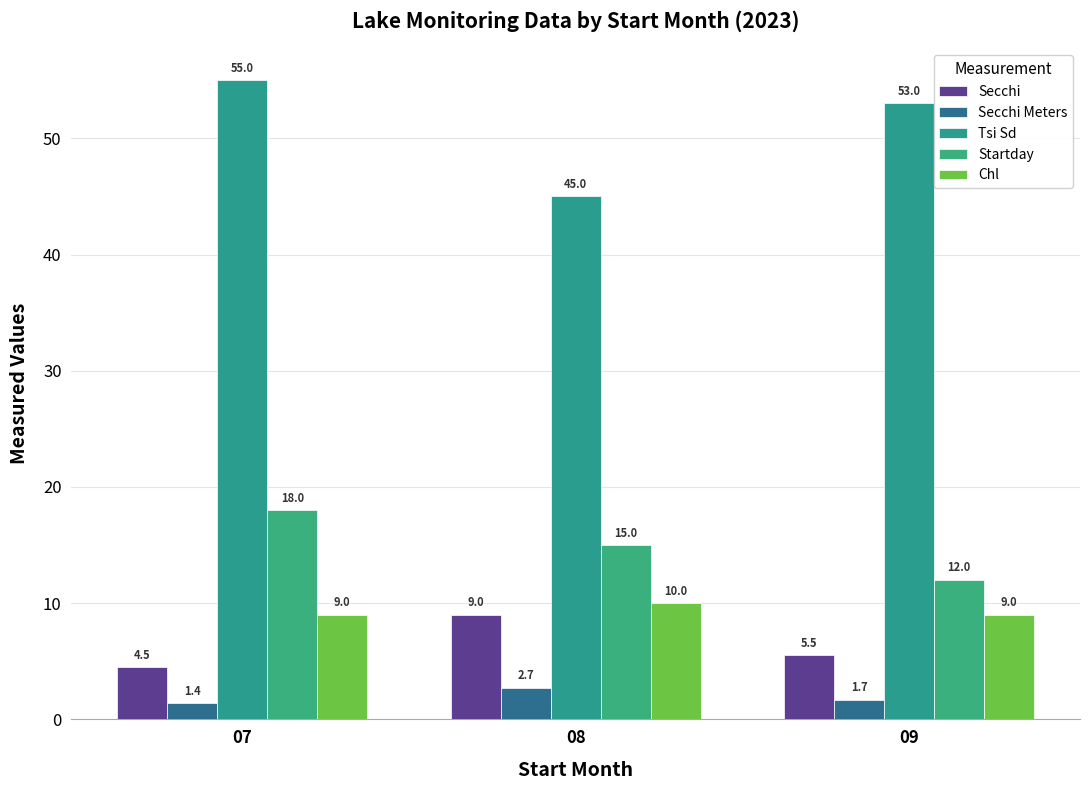

At which label does Chl reach its minimum?

07